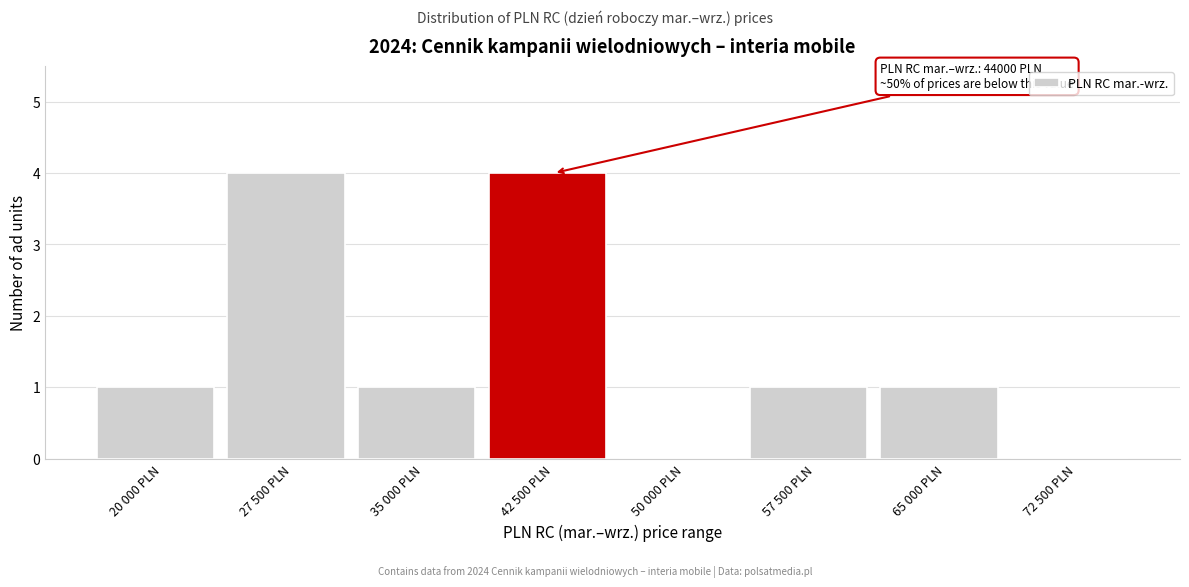

Reading left to right, what are all the values shown in this chart?

20 000 PLN=1	27 500 PLN=4	35 000 PLN=1	42 500 PLN=4	50 000 PLN=0	57 500 PLN=1	65 000 PLN=1	72 500 PLN=0